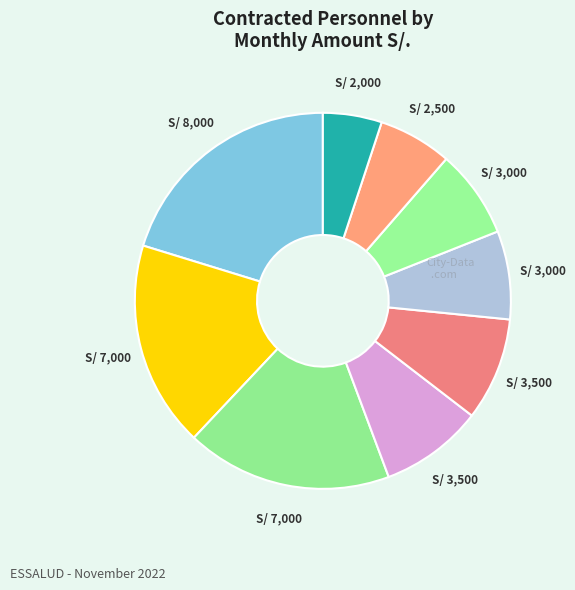

Count the number of slices in the pie.

9